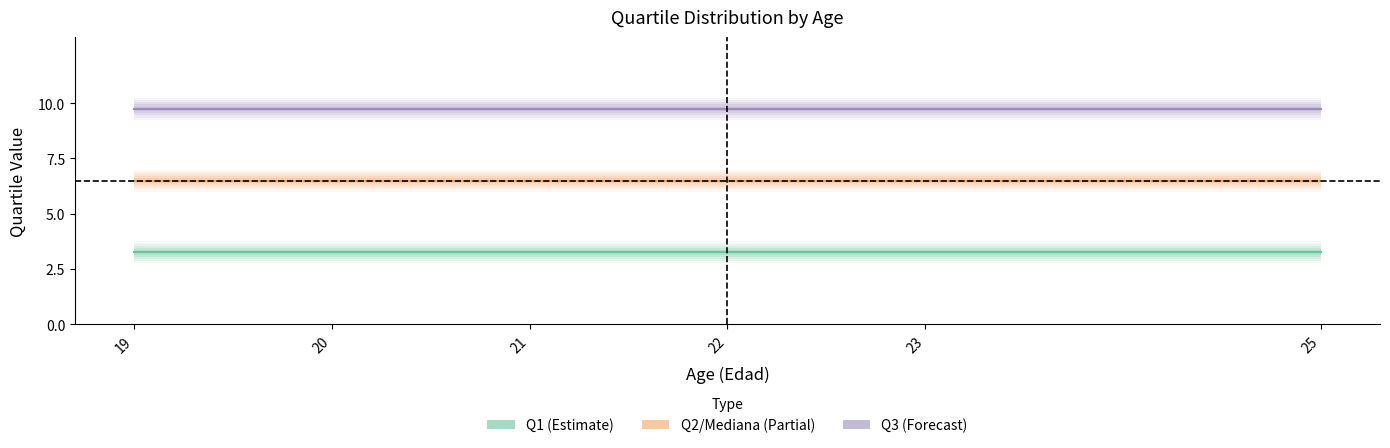

Between 19 and 20, which series saw the biggest shift?

Q1